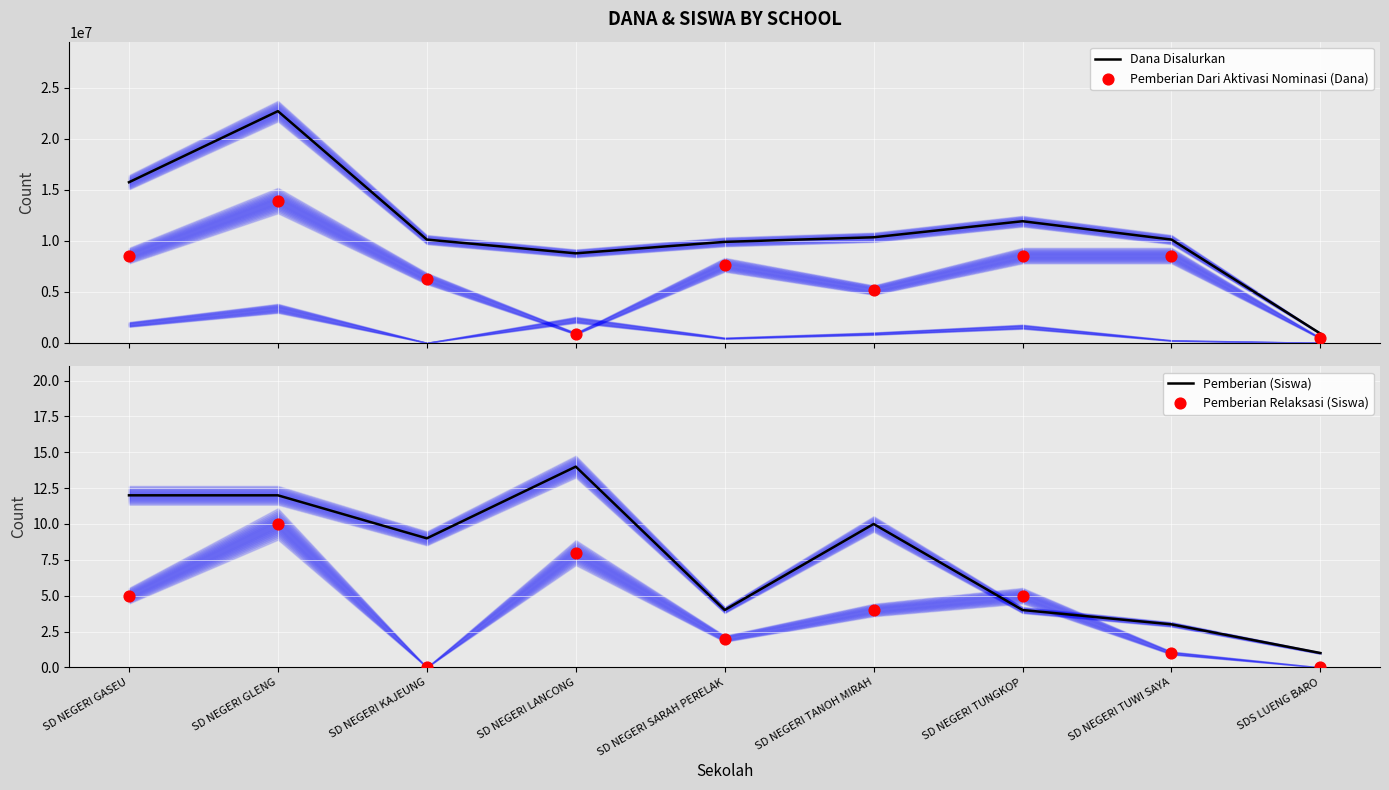

What are all the series names shown in the legend?

Dana Disalurkan, Pemberian Dari Aktivasi Nominasi (Dana), Pemberian (Siswa), Pemberian Relaksasi (Siswa)